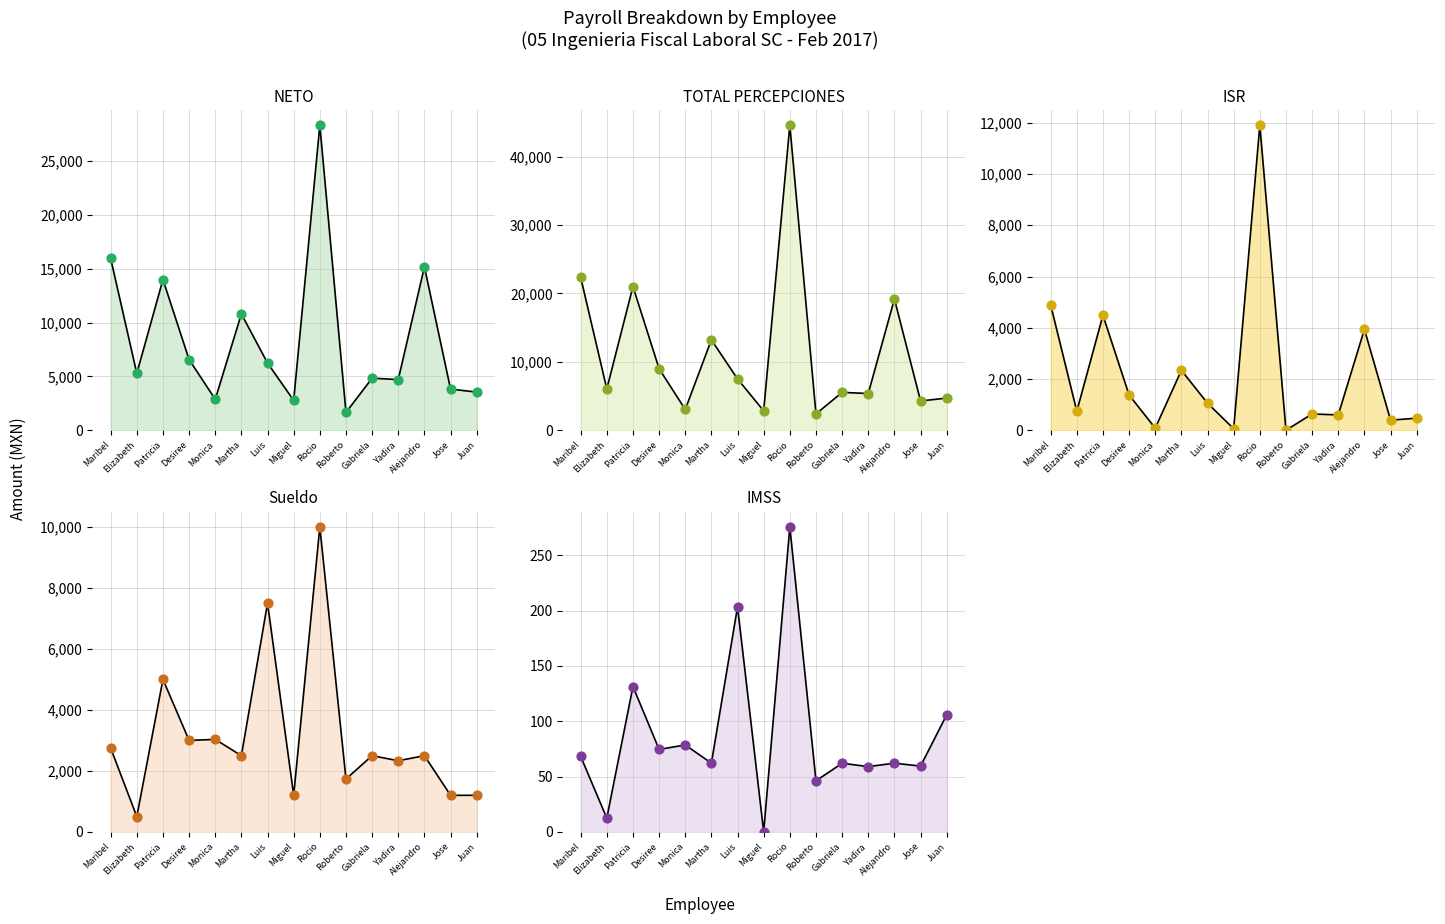

Which series has the largest Y range (max minus min)?

TOTAL PERCEPCIONES pts